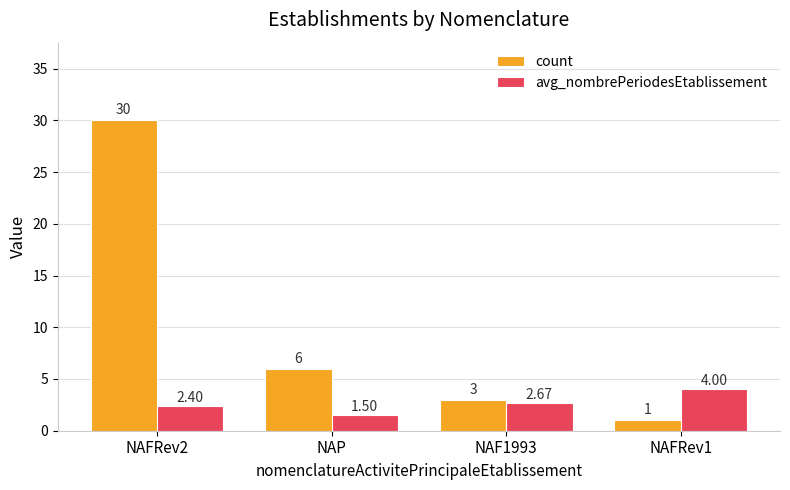

True or false: avg_nombrePeriodesEtablissement has a value of 4.0 at NAFRev1.

True